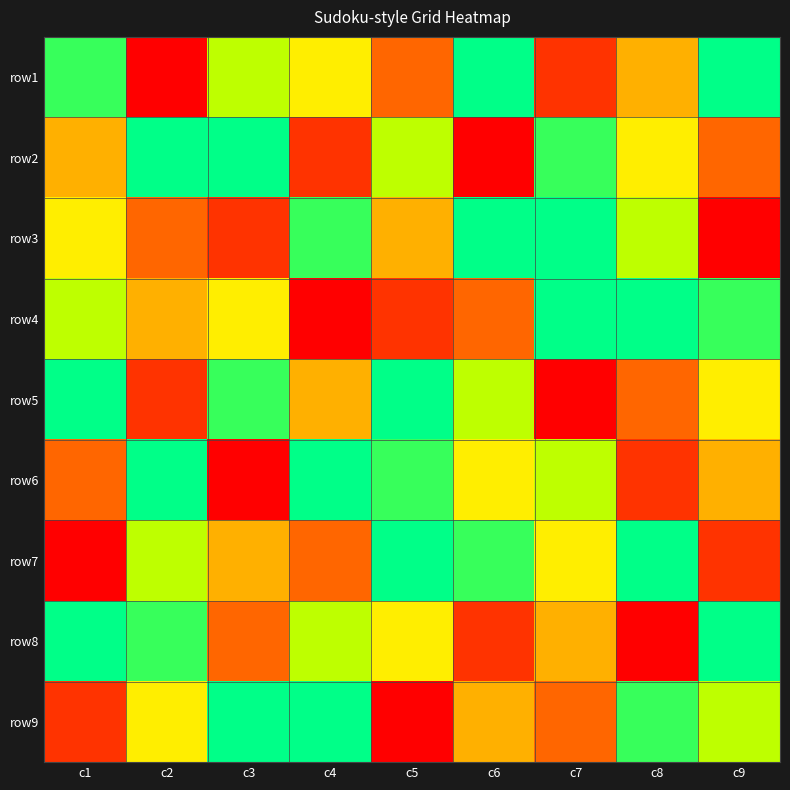

At which category is the sum across all series the highest?

c1